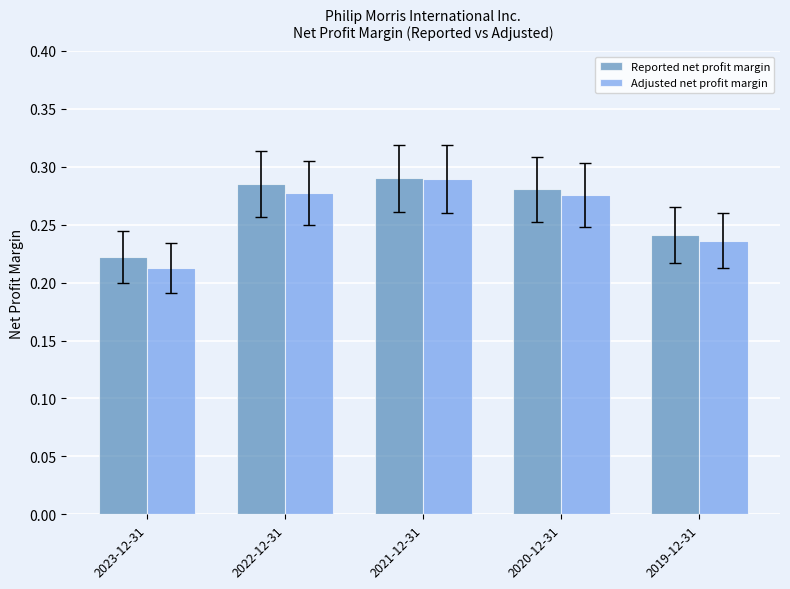

What is the label of the 5th bar from the left?

2019-12-31